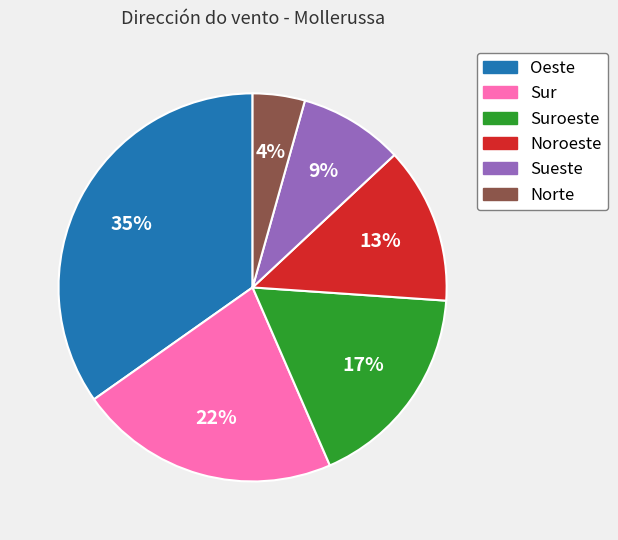

To the nearest percent, what is the average slice percentage?

17%